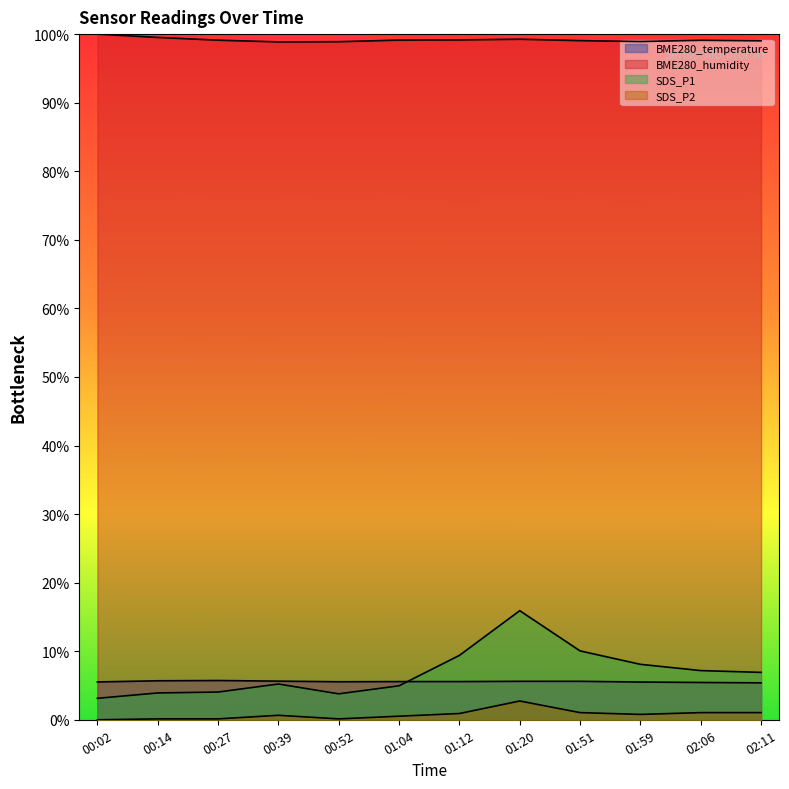

Reading left to right, extract all data points from this chart.

BME280_temperature: 0.1	0.1	0.1	0.1	0.1	0.1	0.1	0.1	0.1	0.1	0.1	0.1
BME280_humidity: 1.0	1.0	1.0	1.0	1.0	1.0	1.0	1.0	1.0	1.0	1.0	1.0
SDS_P1: 0.0	0.0	0.0	0.1	0.0	0.0	0.1	0.2	0.1	0.1	0.1	0.1
SDS_P2: 0.0	0.0	0.0	0.0	0.0	0.0	0.0	0.0	0.0	0.0	0.0	0.0